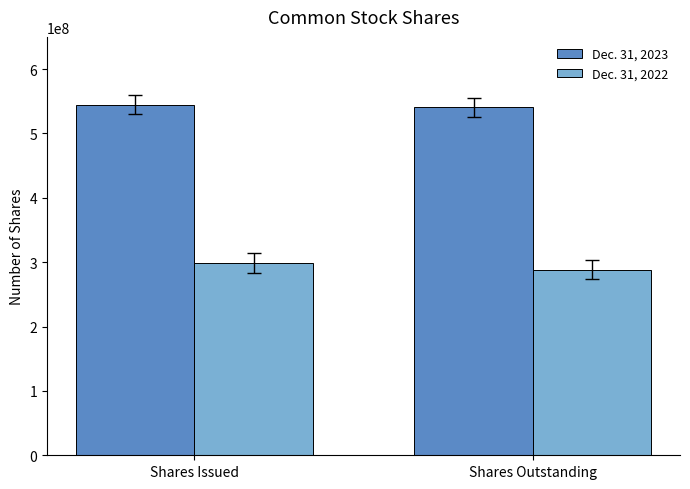

Is it true that Dec. 31, 2023 equals 540789758 at Shares Outstanding?

True